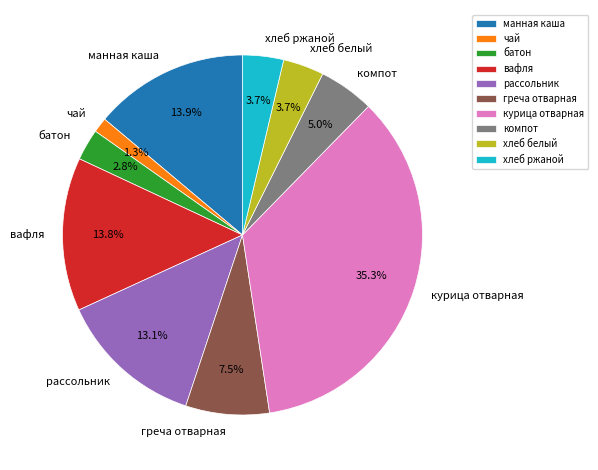

What percentage is NOT represented by чай?

98.7%